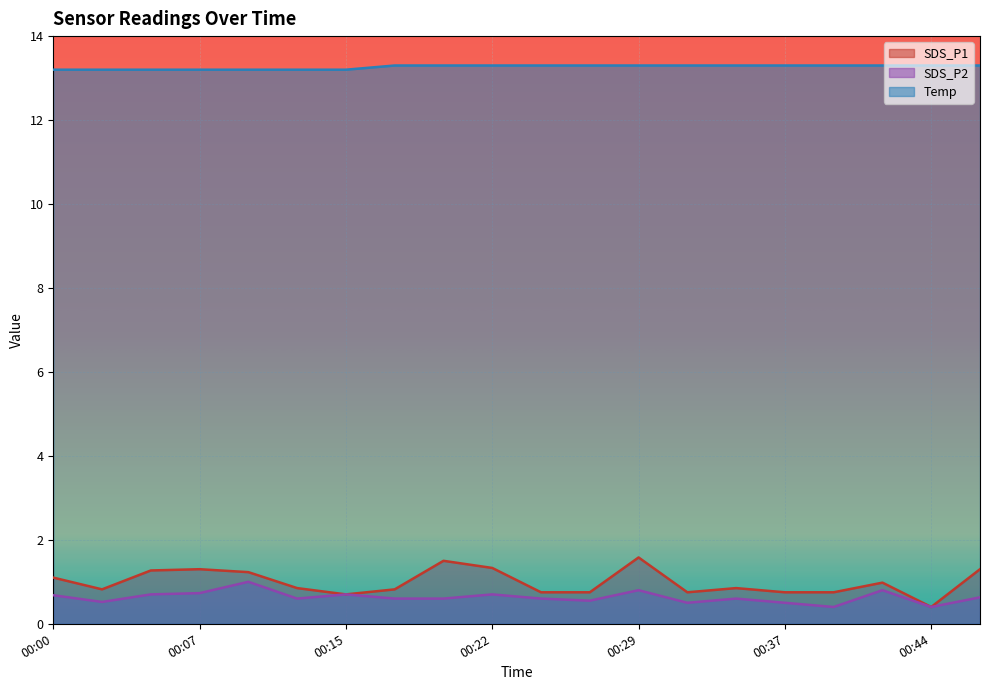

Which series has the largest total across all categories?

Temp